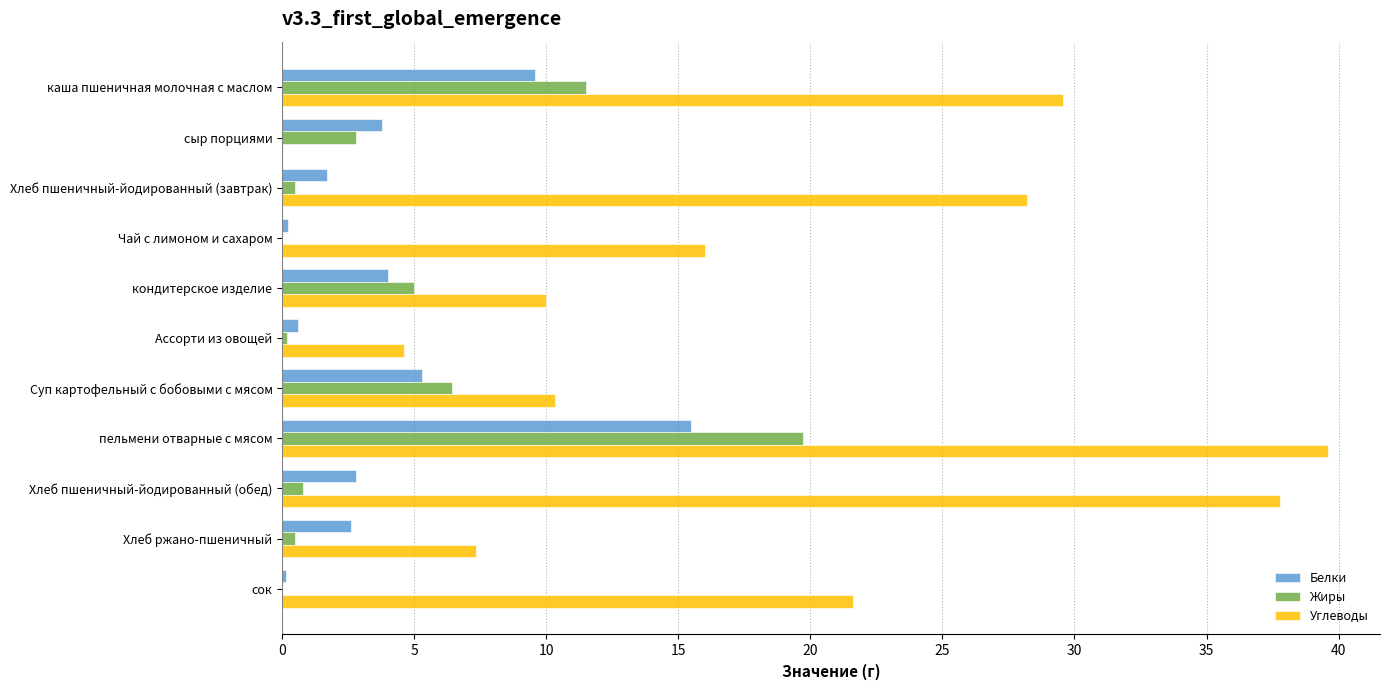

How many series are shown in this chart?

3